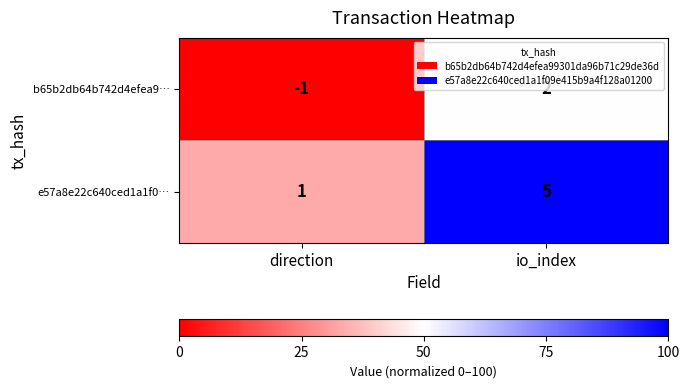

At which label is b65b2db64b742d4efea9… closest to 0?

direction